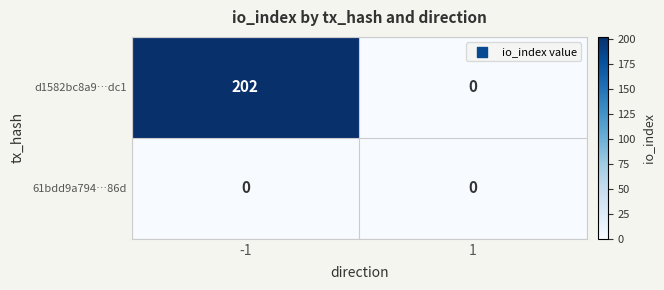

Which series changed the most between -1 and 1?

d1582bc8a9…dc1